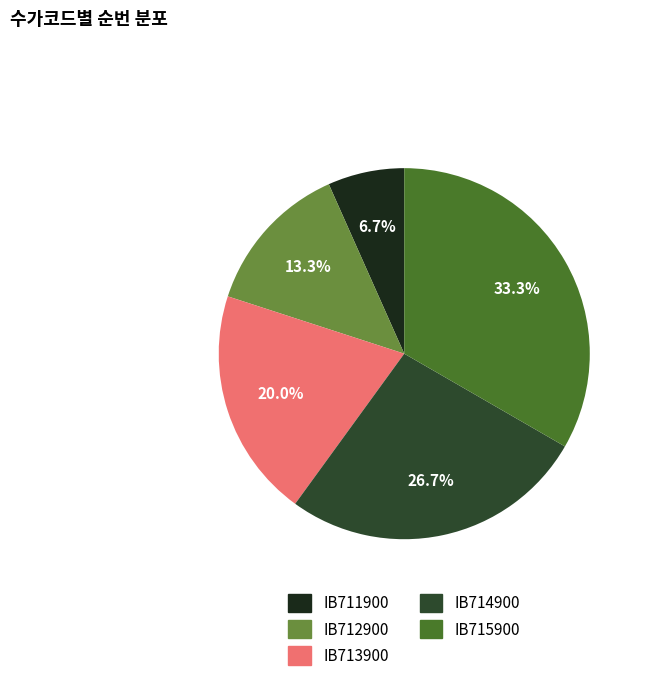

How much of the chart is everything except IB715900?

66.7%